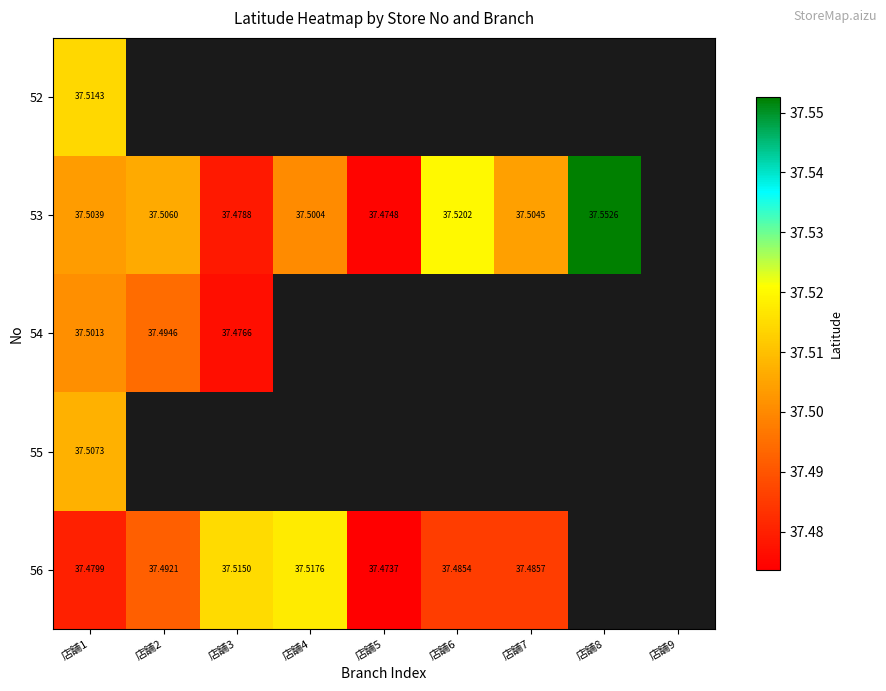

Count the number of data series in this chart.

5